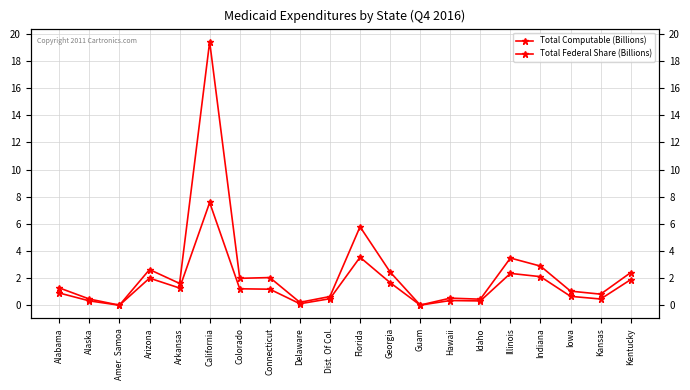

Which series has the largest total across all categories?

Total Computable (Billions)